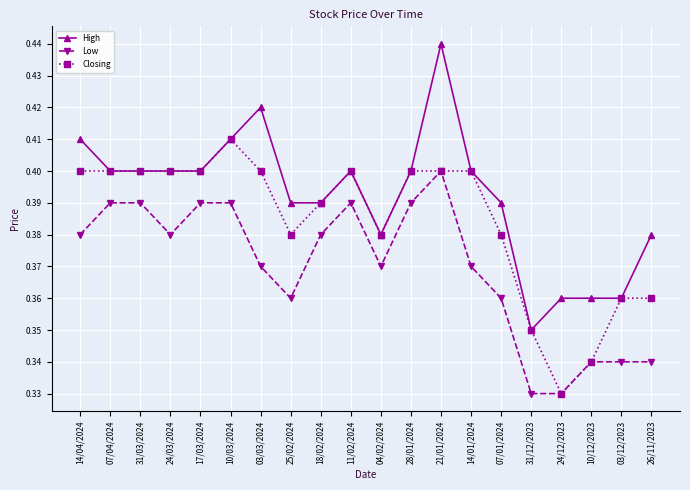

List the series in order of their overall mean, lowest first.

Low, Closing, High